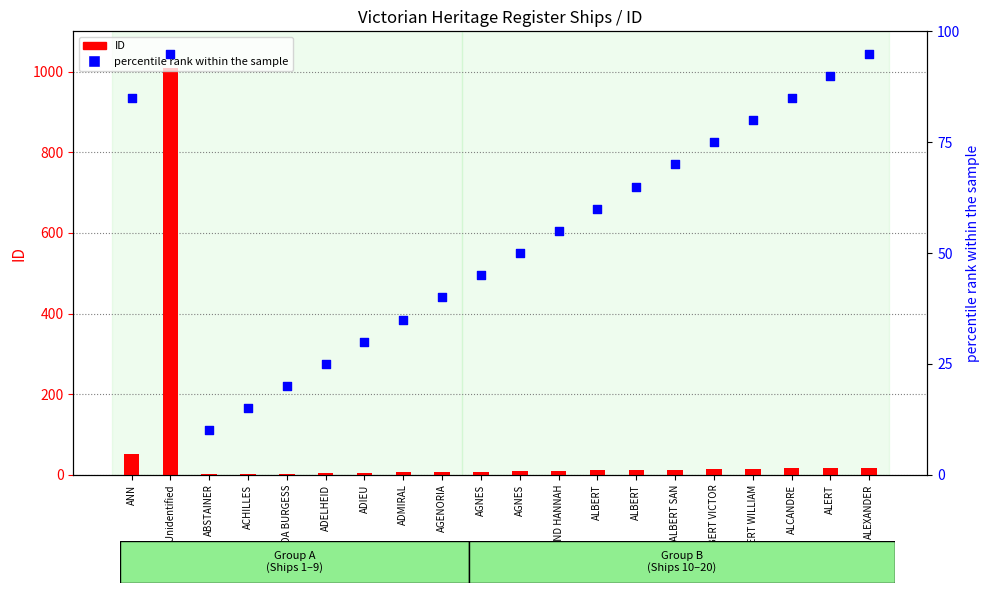

Which series reaches the maximum Y coordinate?

ID